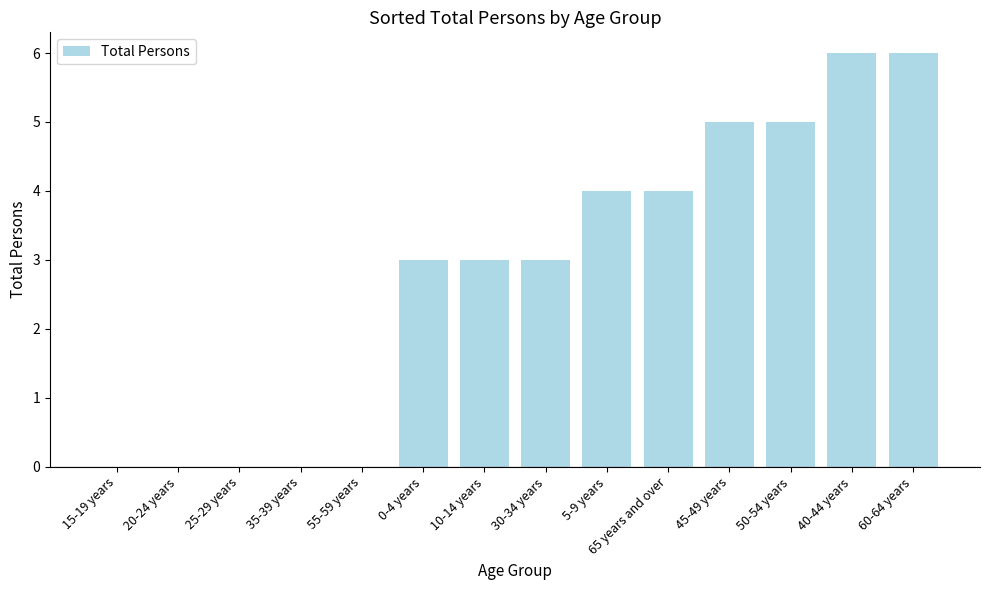

What is the sum of all values?

39